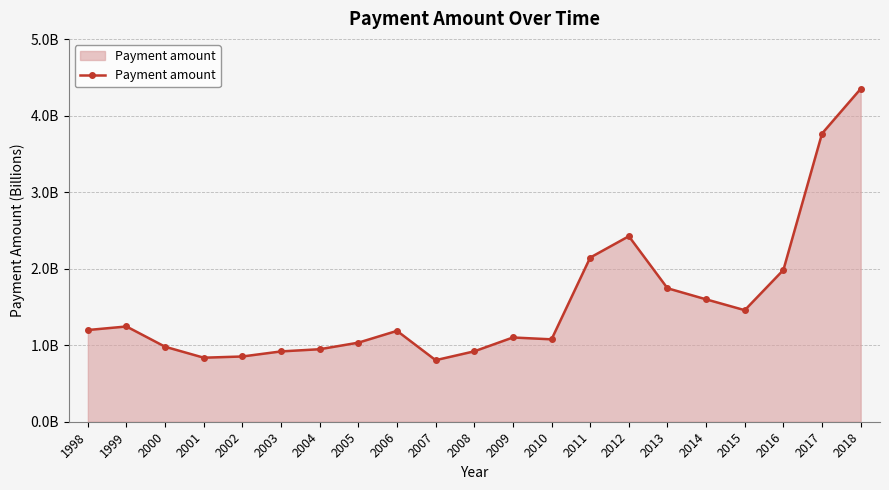

Does the chart have visible grid lines?

Yes